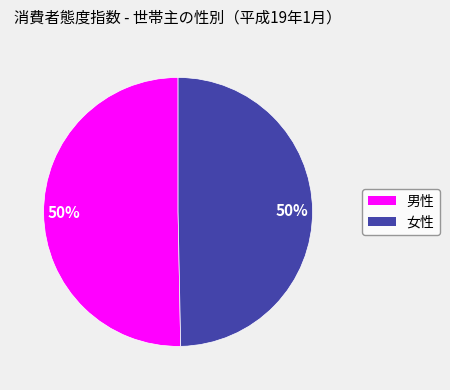

What is the ratio of the value at 男性 to the value at 女性?

1.0